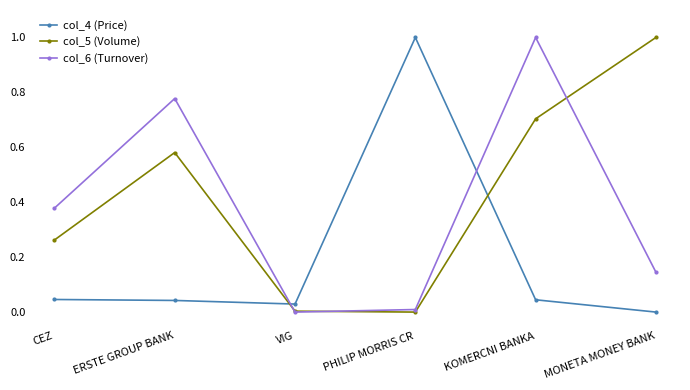

What is the label of the 4th point from the left?

PHILIP MORRIS CR